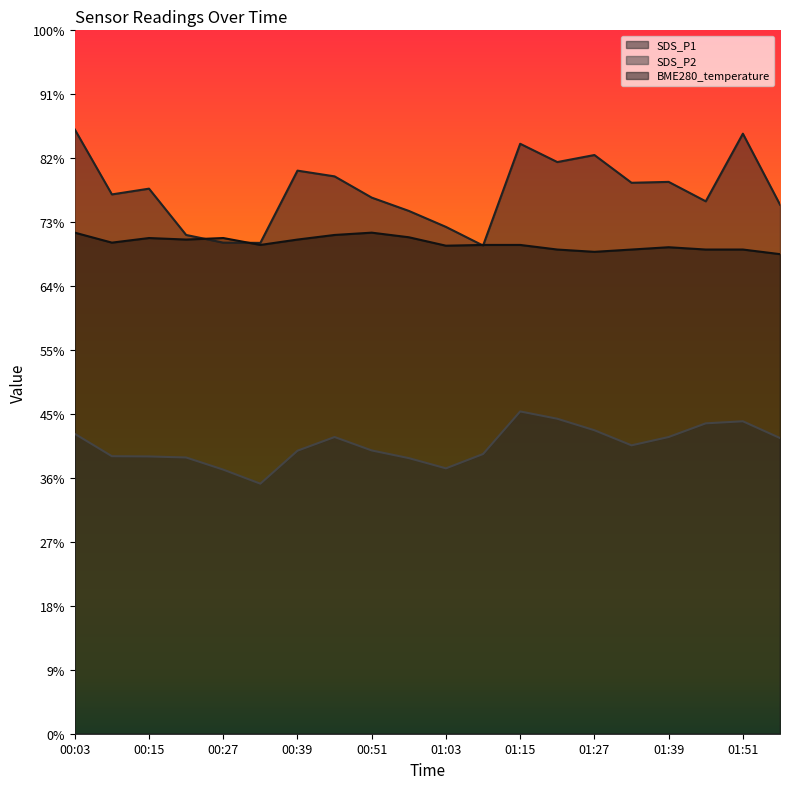

Reading right to left, transcribe all the data shown in this chart.

SDS_P1: 01:57=41.4	01:51=46.9	01:45=41.6	01:39=43.1	01:33=43.1	01:27=45.2	01:21=44.7	01:15=46.1	01:09=38.2	01:03=39.6	00:57=40.9	00:51=41.9	00:45=43.6	00:39=44.0	00:33=38.4	00:27=38.4	00:21=39.0	00:15=42.6	00:09=42.2	00:03=47.2
SDS_P2: 01:57=23.1	01:51=24.4	01:45=24.3	01:39=23.2	01:33=22.6	01:27=23.7	01:21=24.6	01:15=25.2	01:09=21.9	01:03=20.8	00:57=21.6	00:51=22.1	00:45=23.2	00:39=22.1	00:33=19.6	00:27=20.6	00:21=21.6	00:15=21.7	00:09=21.7	00:03=23.4
BME280_temperature: 01:57=37.5	01:51=37.9	01:45=37.9	01:39=38.0	01:33=37.9	01:27=37.7	01:21=37.9	01:15=38.2	01:09=38.2	01:03=38.2	00:57=38.8	00:51=39.2	00:45=39.0	00:39=38.6	00:33=38.2	00:27=38.8	00:21=38.6	00:15=38.8	00:09=38.4	00:03=39.2